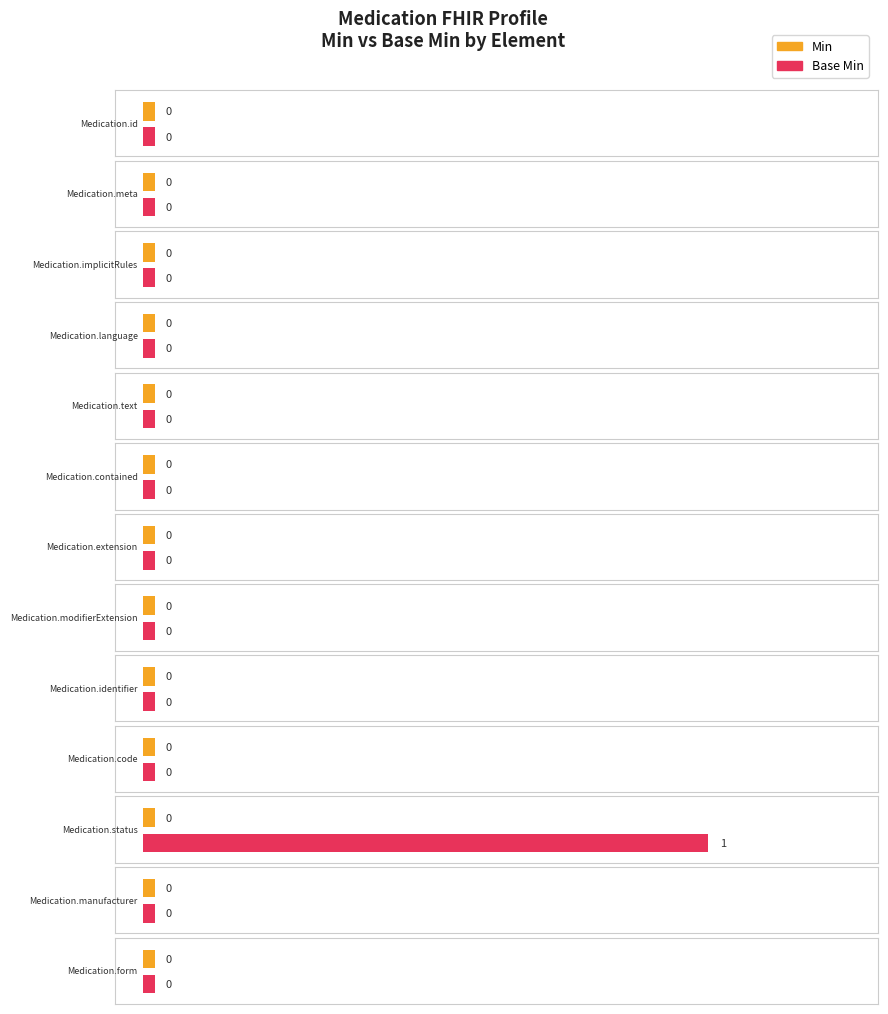

True or false: Base Min has a value of 0 at Medication.meta.

True